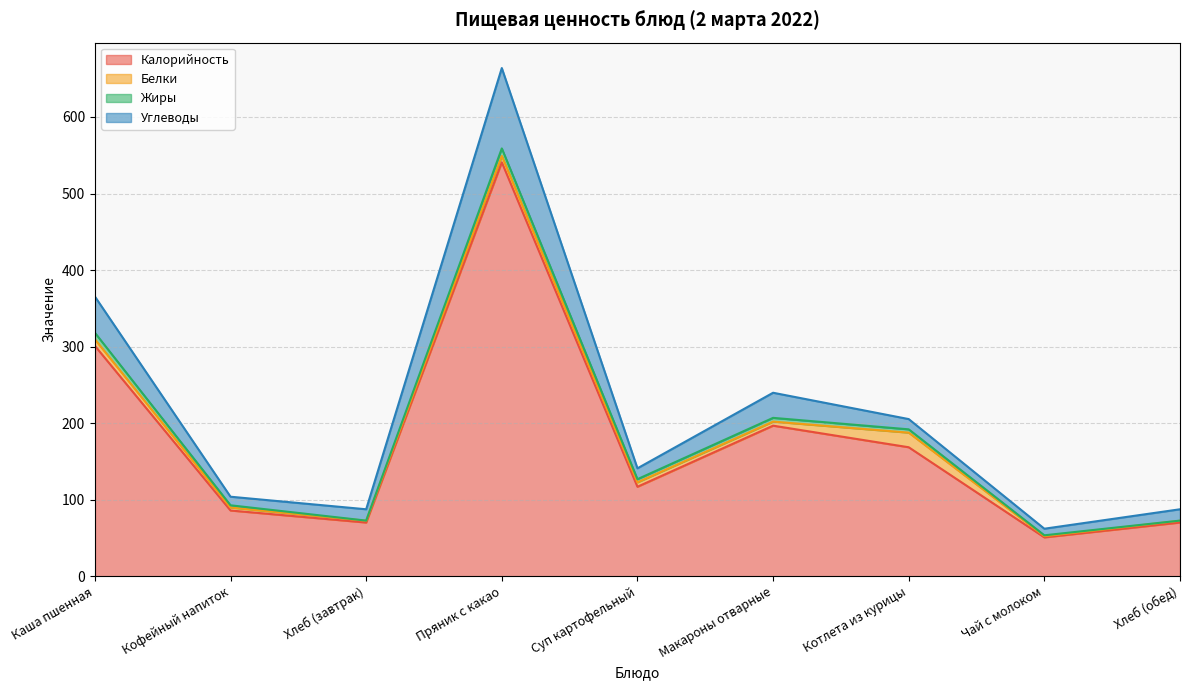

What is the sum of the Белки values at Макароны отварные and Кофейный напиток?

9.2